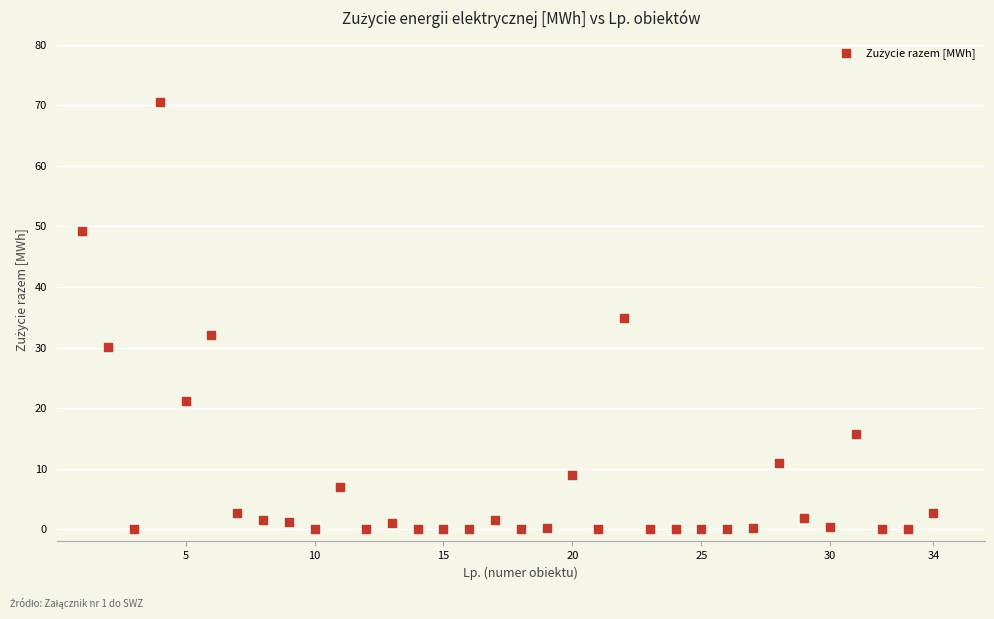

What is the range of X values (max minus min)?

33.0